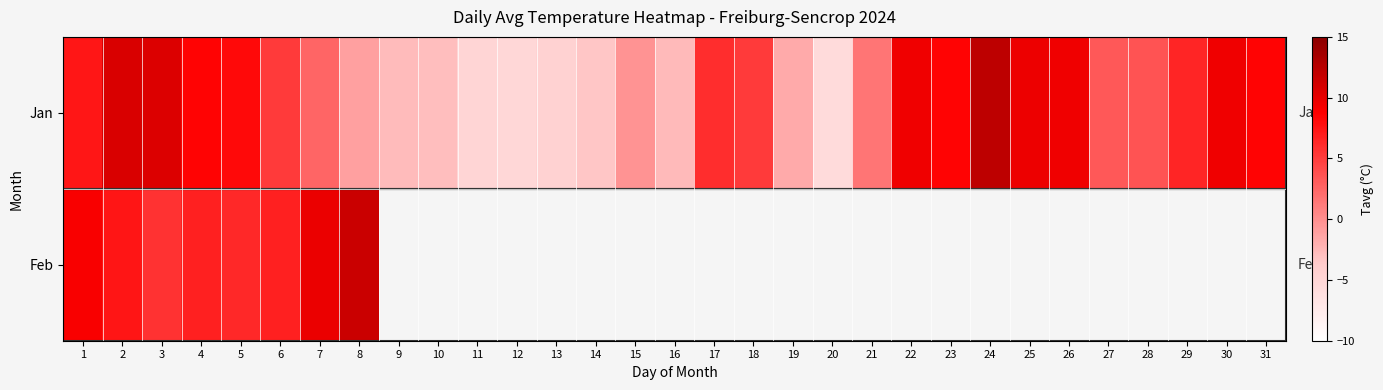

What is the maximum value shown in the chart?

12.3